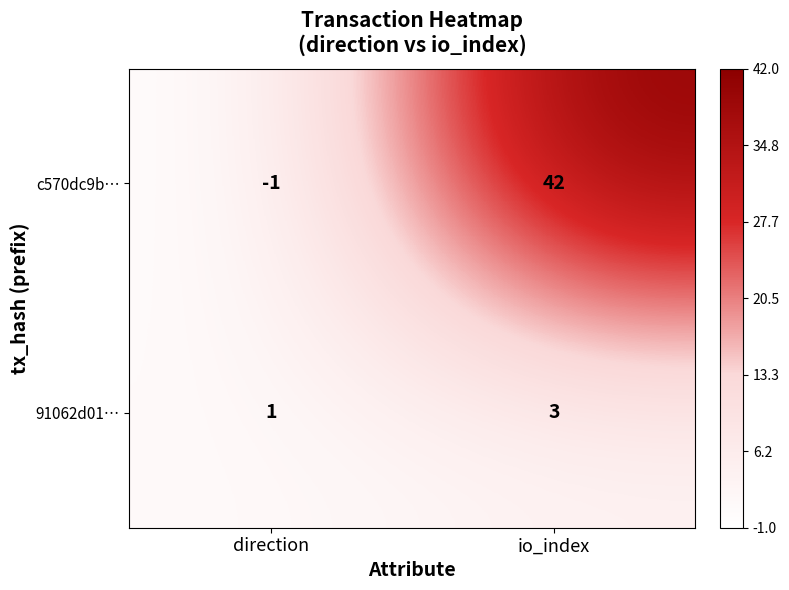

List the series in order of their peak value, lowest first.

91062d01…, c570dc9b…